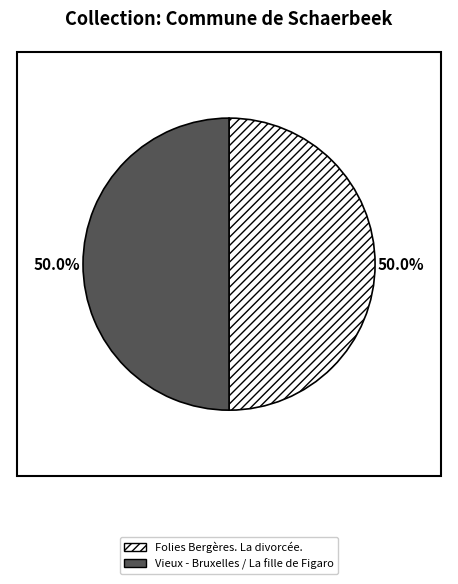

To the nearest percent, what percentage of the pie is Folies Bergères. La divorcée.?

50%